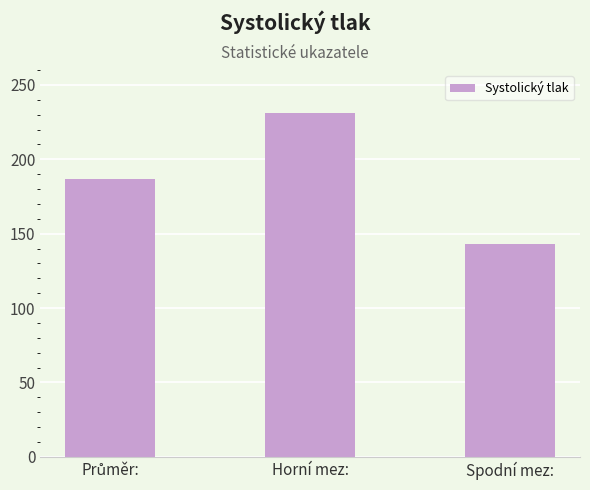

Are the bars horizontal?

No